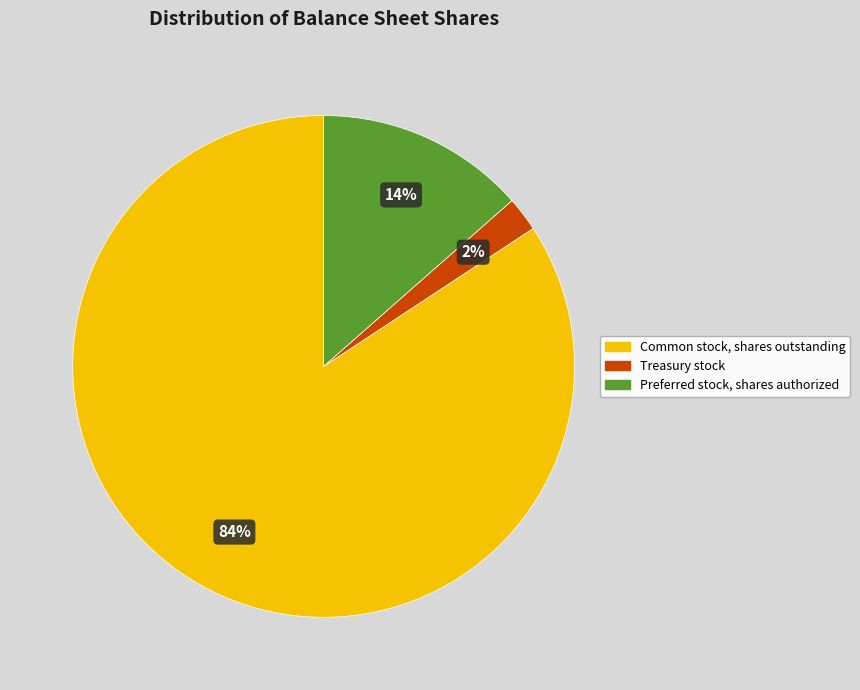

To the nearest percent, what portion does Treasury stock represent?

2%